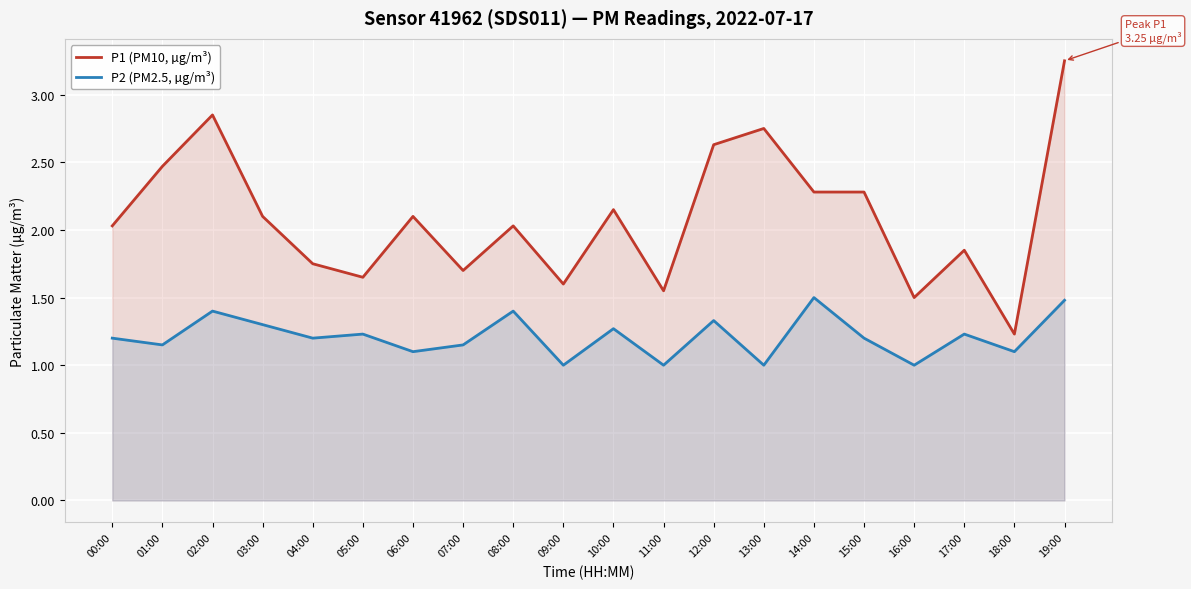

True or false: P1 (PM10, µg/m³) has more than 0 interior local peaks.

True